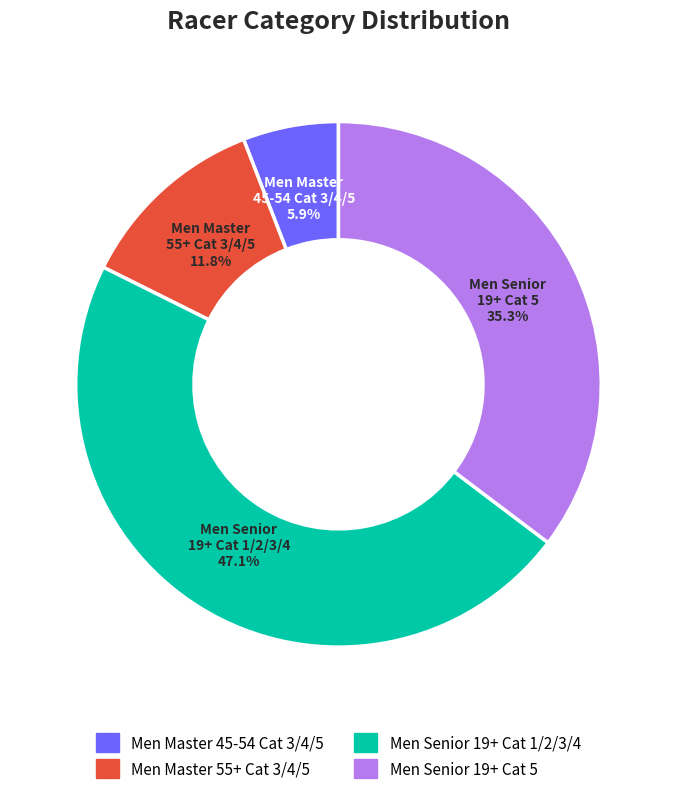

What percentage is the Men Senior 19+ Cat 1/2/3/4 slice, to the nearest percent?

47%